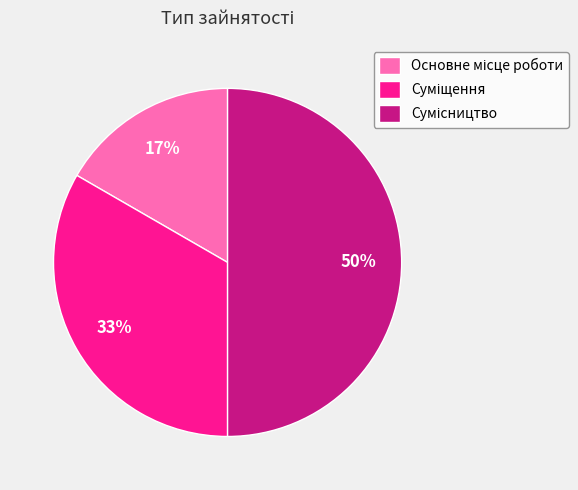

To the nearest percent, what is the difference between the largest and smallest slice percentages?

33%